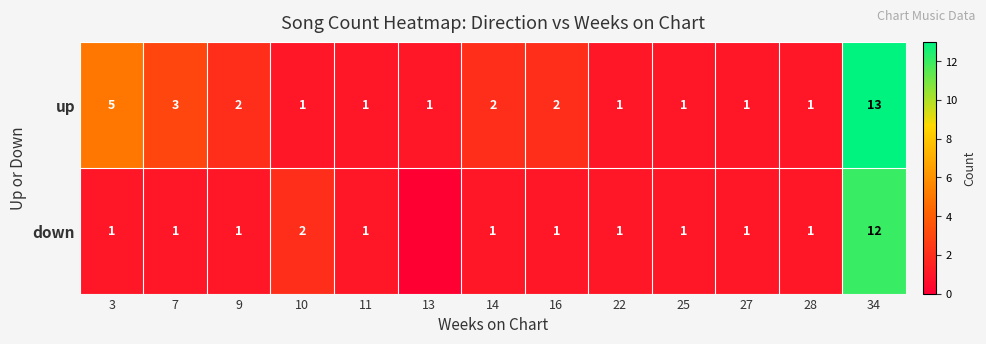

The up series shows 2 at 11. True or false?

False